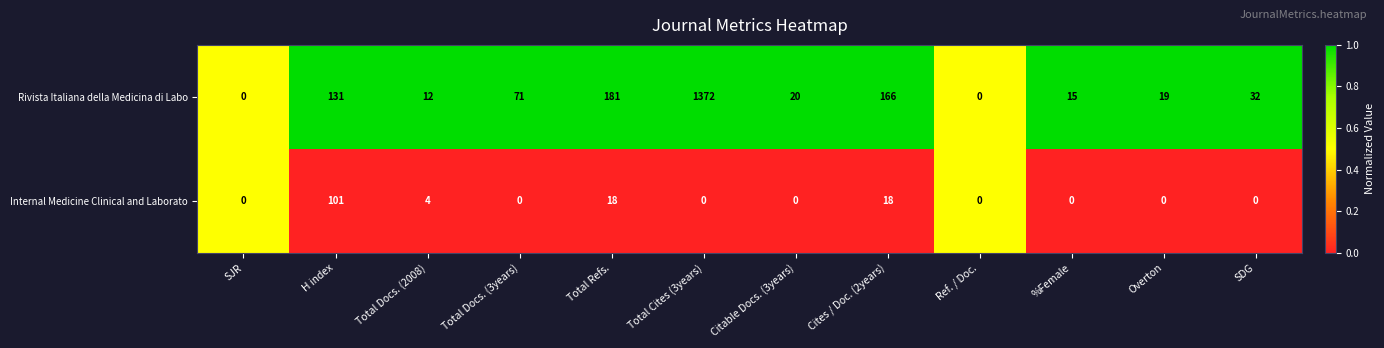

True or false: Internal Medicine Clinical and Laborato has a value of -39 at Total Cites (3years).

False